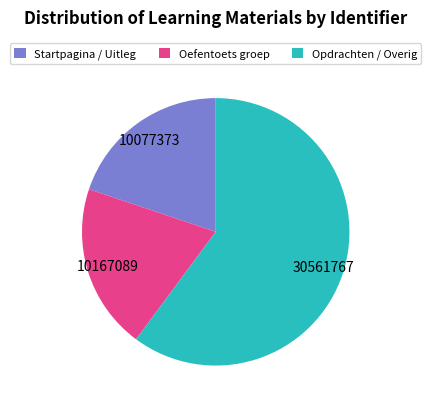

Is there a majority slice in this chart?

Yes